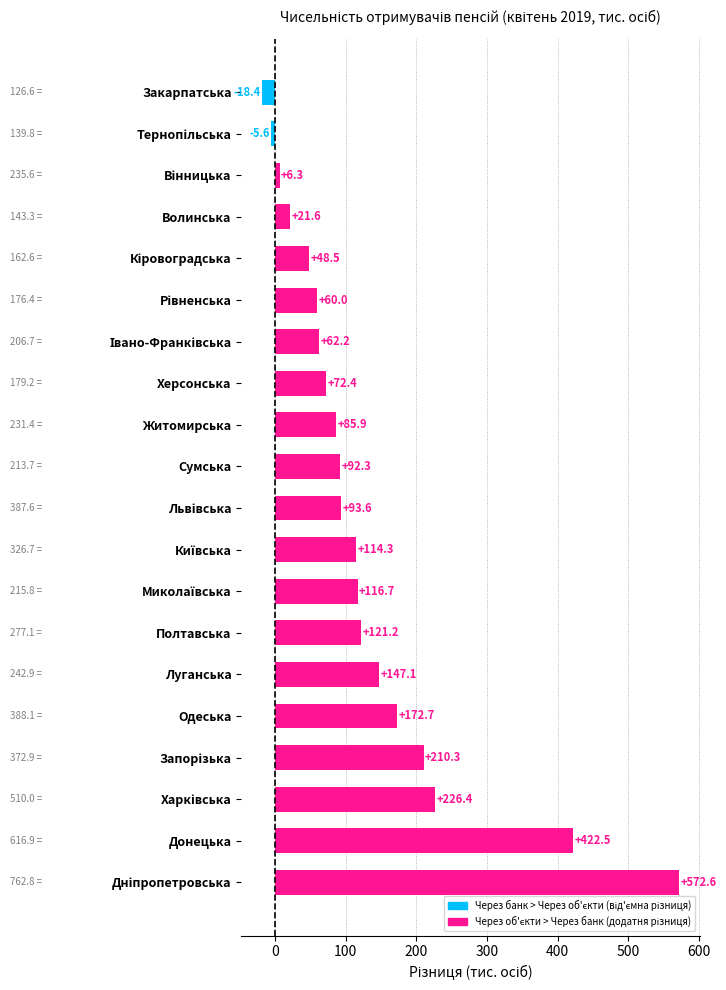

What is the average value?

131.1